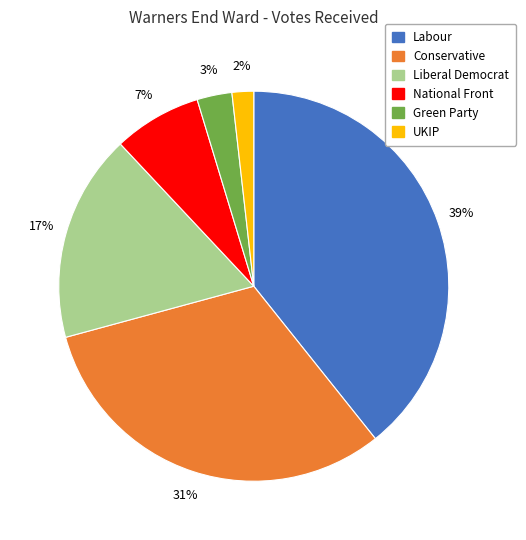

Does any single category account for the majority?

No